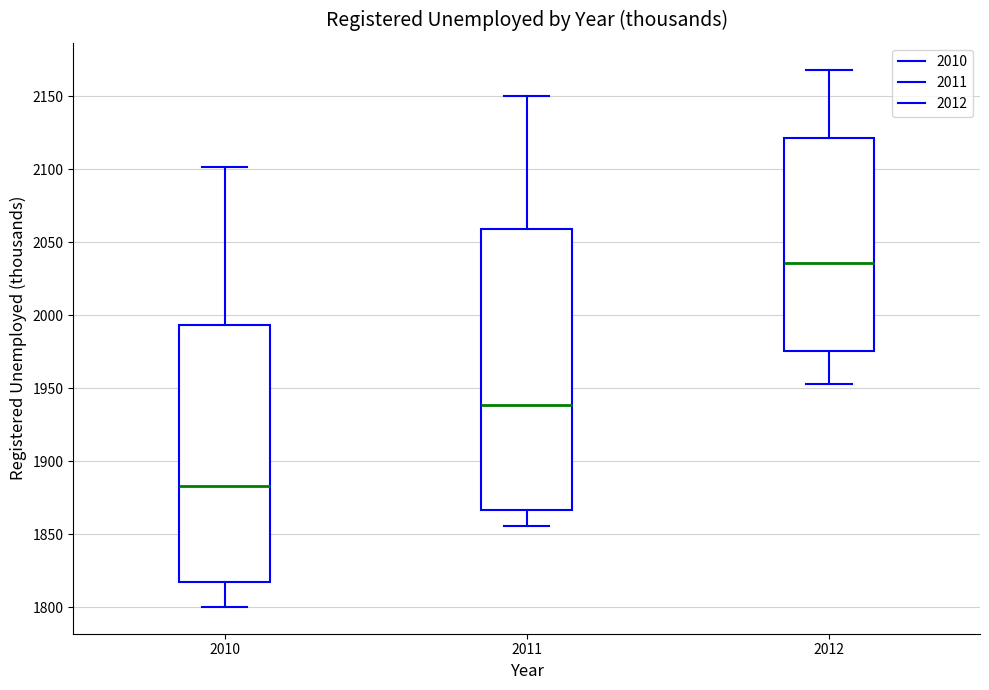

Which box has the highest median line?

2012